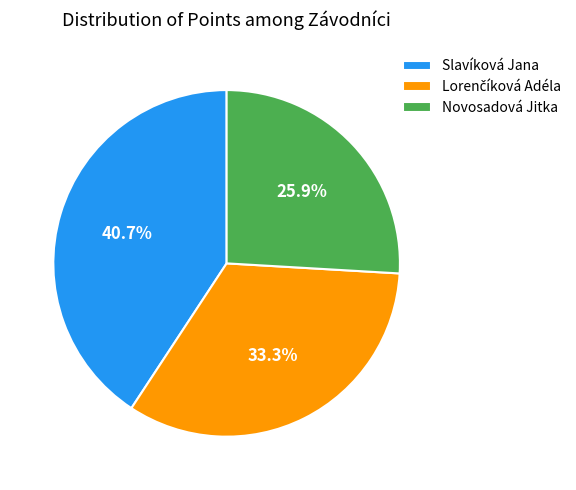

The Slavíková Jana slice represents 41% of the pie. True or false?

True